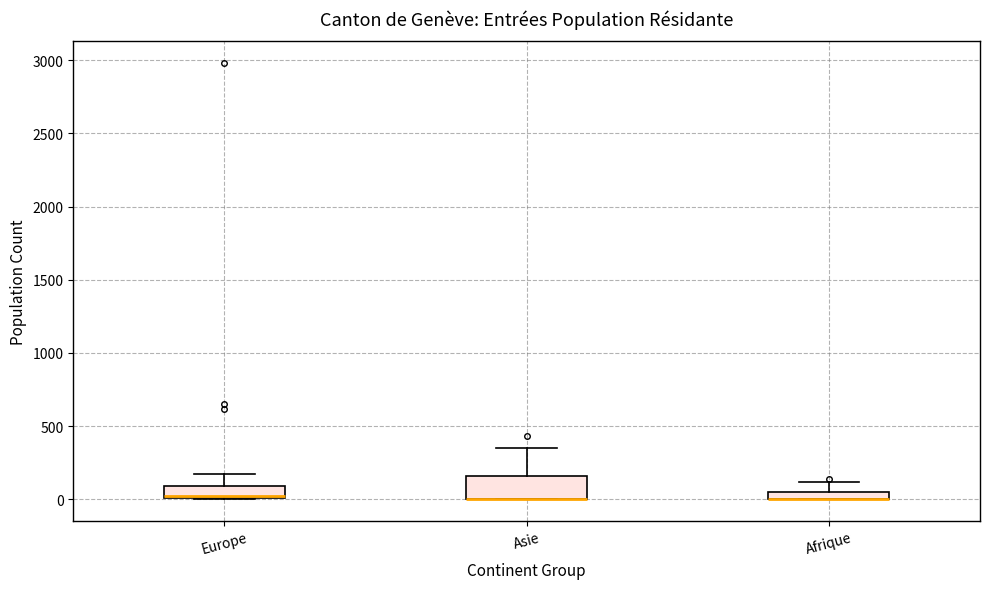

Where does the upper whisker of the box for Europe end on the y-axis? The values are not printed on the chart, so give them approximately, as read against the axis.

150